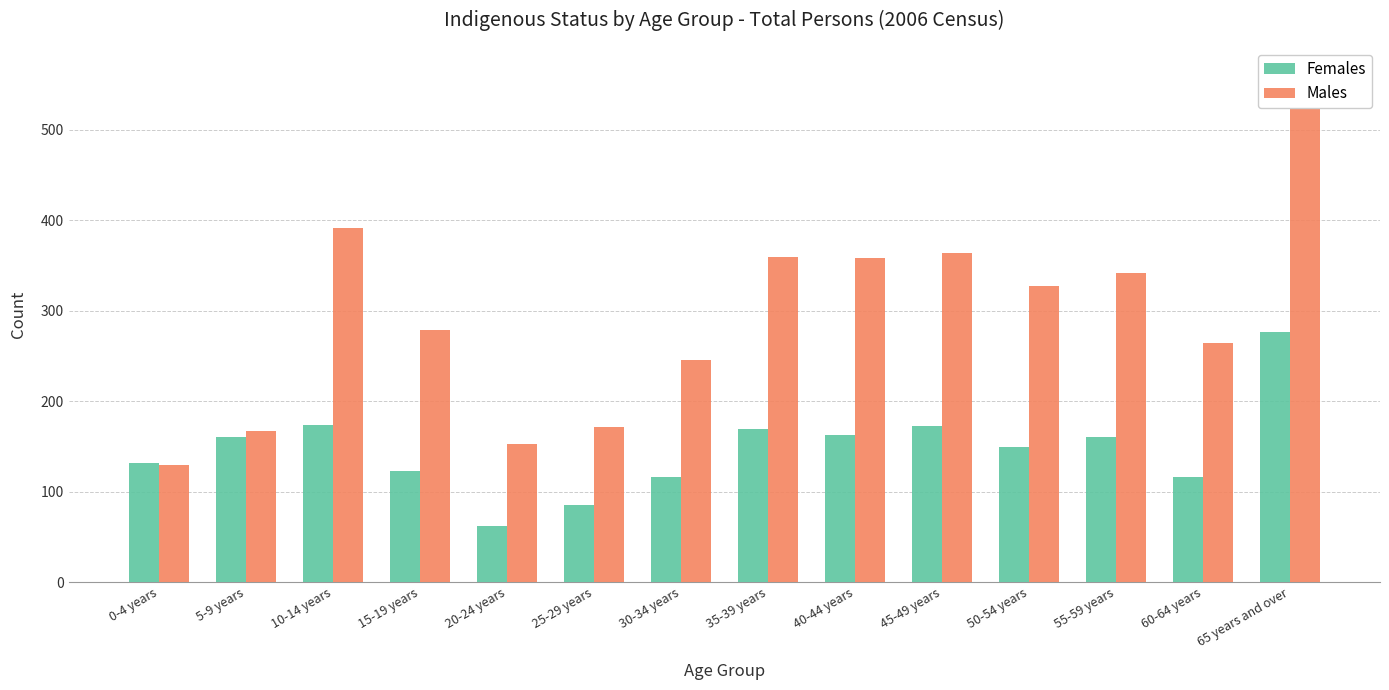

Count the number of categories in the chart.

14